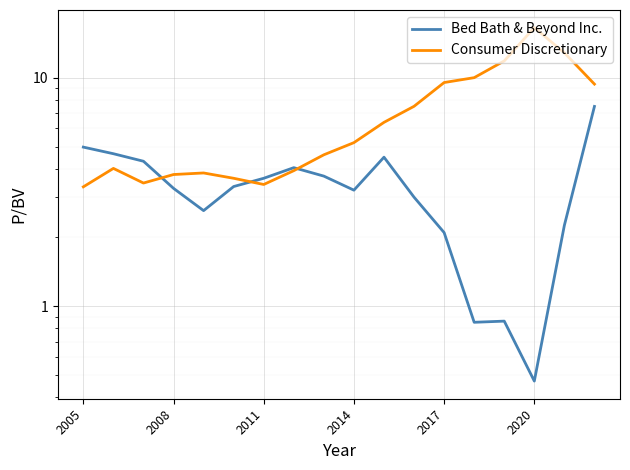

Which series has the widest spread of values?

Consumer Discretionary